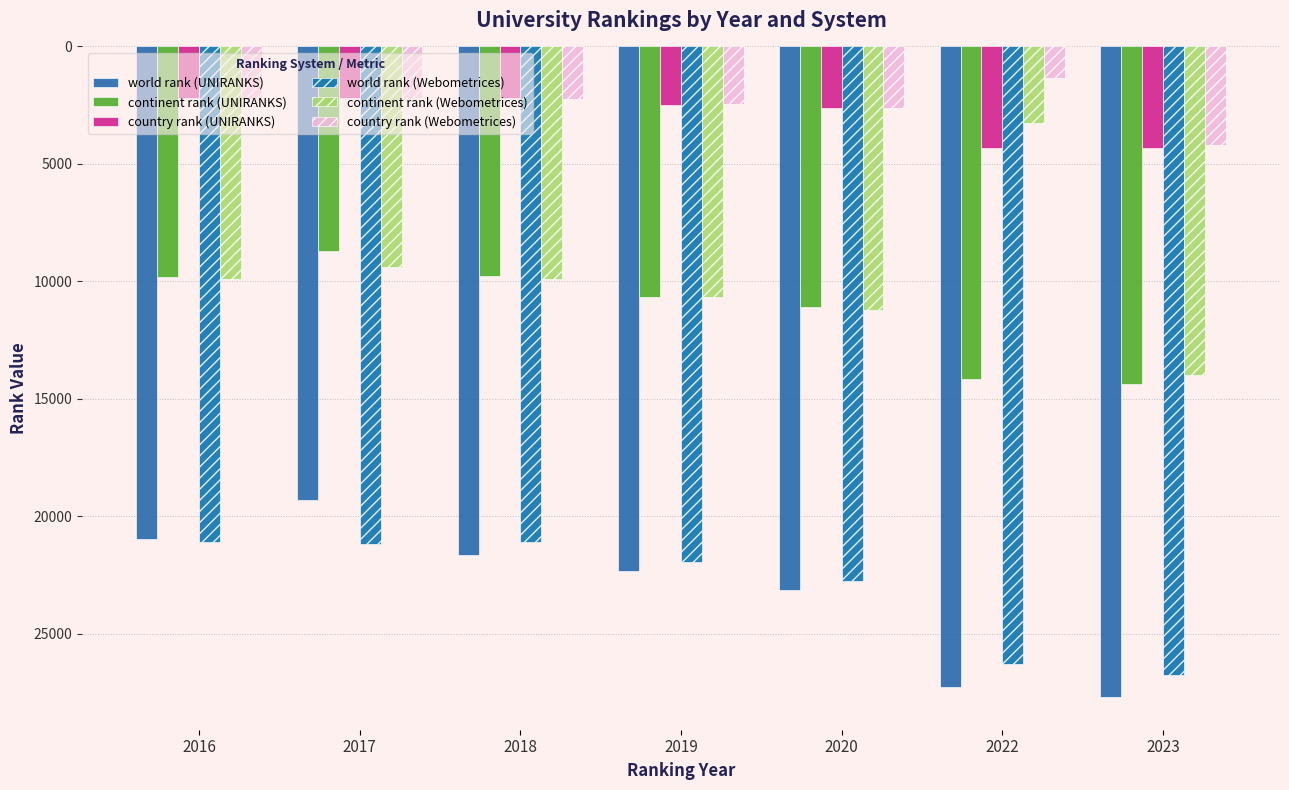

At which label does country rank (UNIRANKS) first exceed 2472?

2020